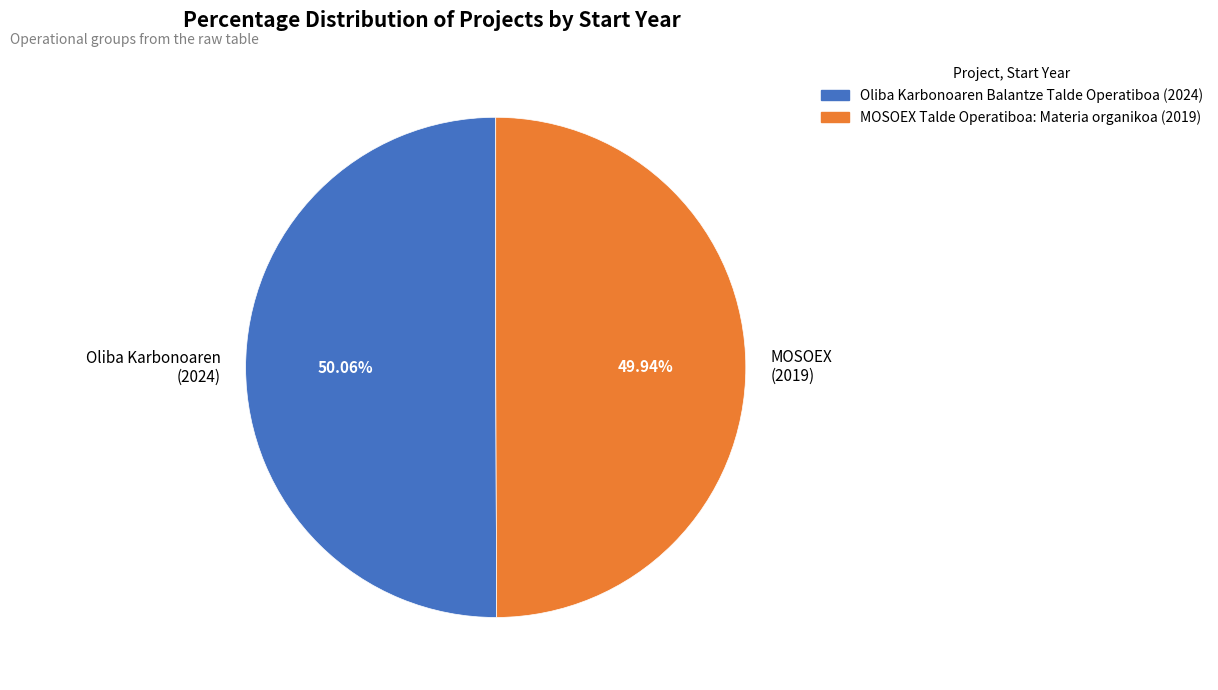

Is the sum of Oliba Karbonoaren (2024) and MOSOEX (2019) greater than half?

Yes